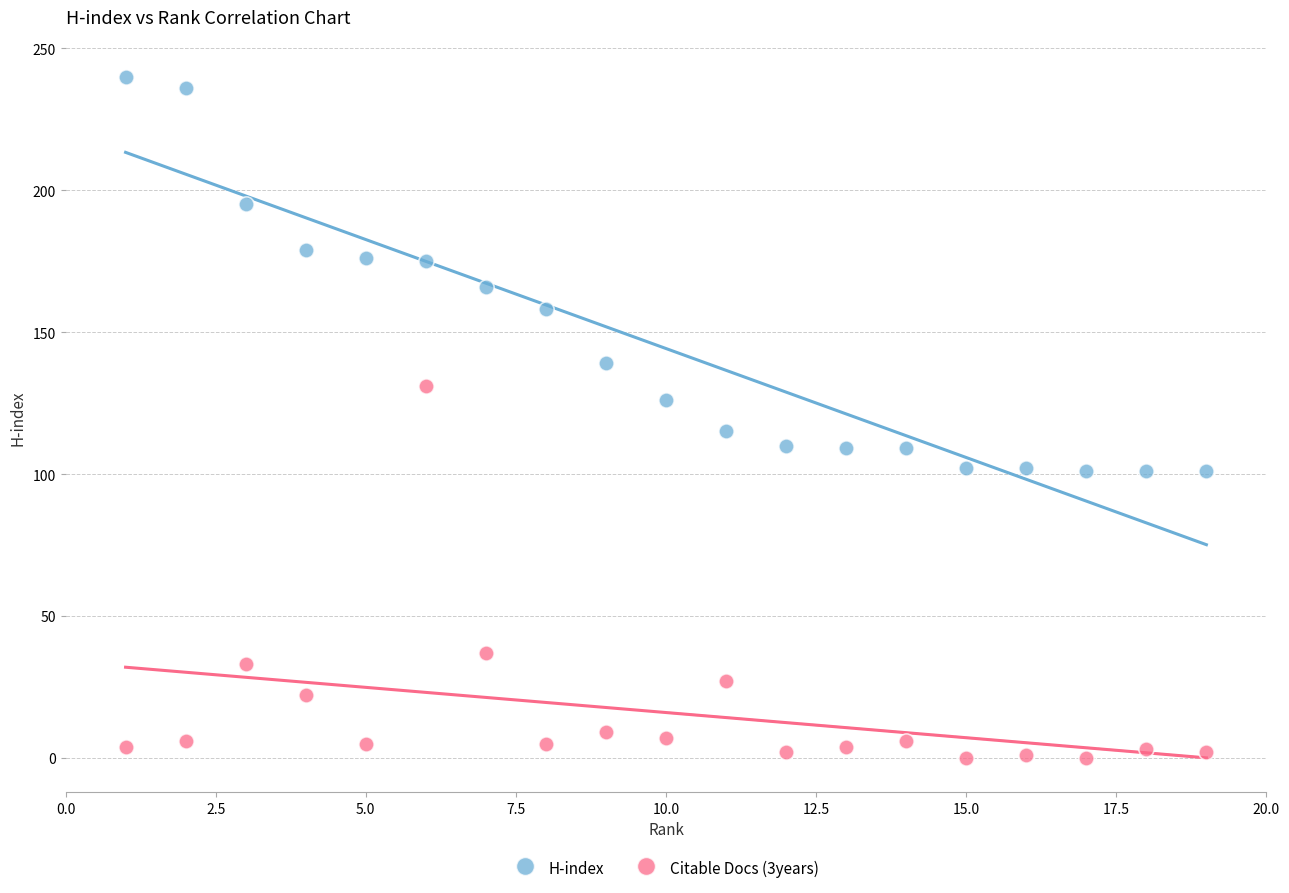

What is the X range (max minus min) for the scatter plot?

18